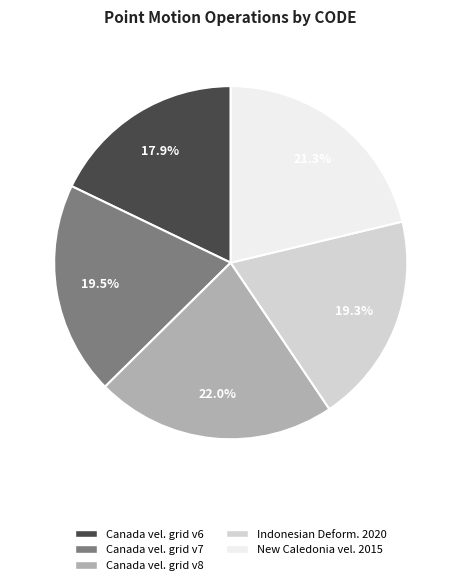

Is there a majority slice in this chart?

No